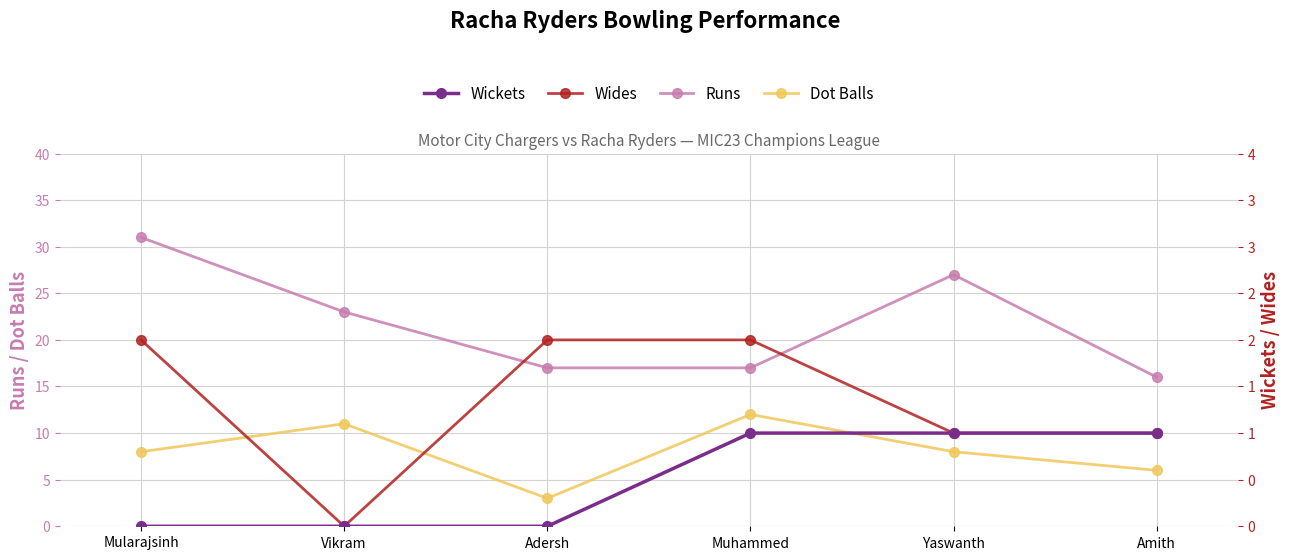

True or false: Dot Balls and Runs intersect in this chart.

False